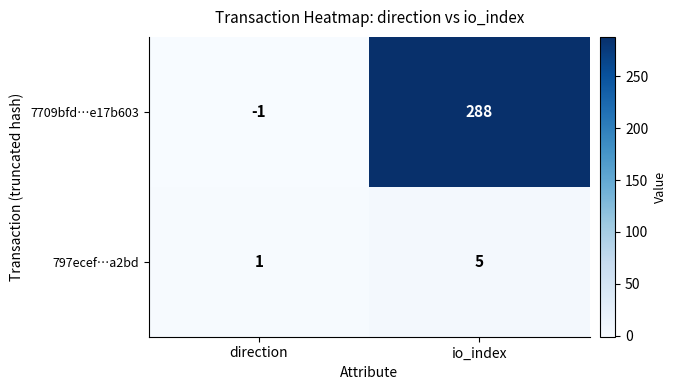

How many values in the 797ecef…a2bd series are below 5?

1